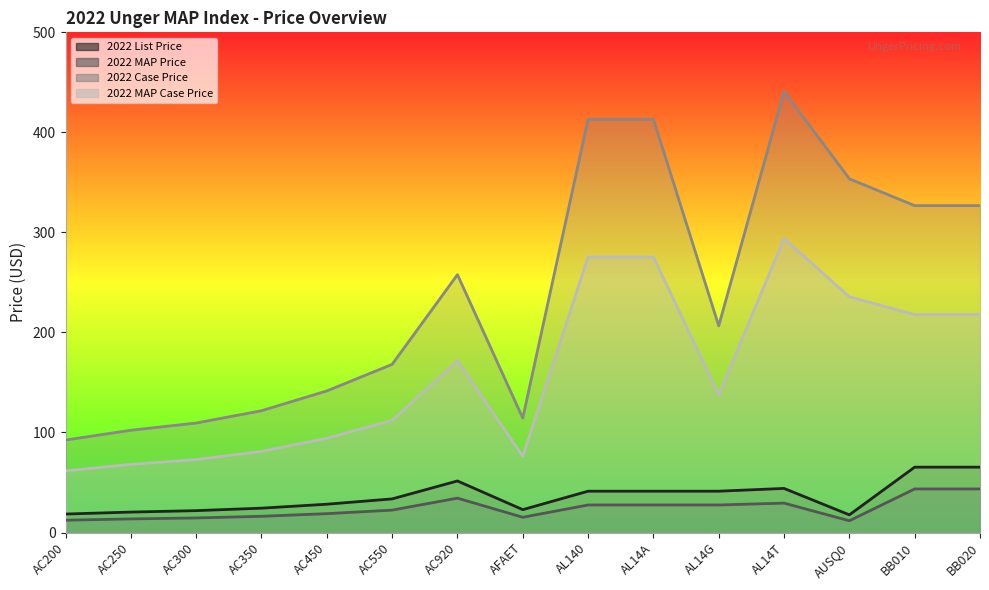

True or false: 2022 Case Price has a value of 355.7 at AL14G.

False